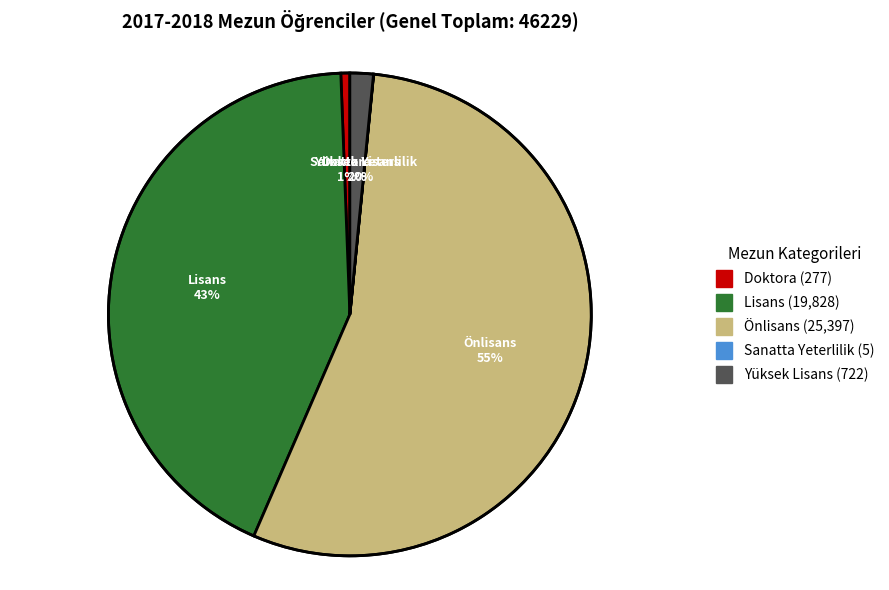

To the nearest percent, what is the difference between the Önlisans and Lisans slice percentages?

12%